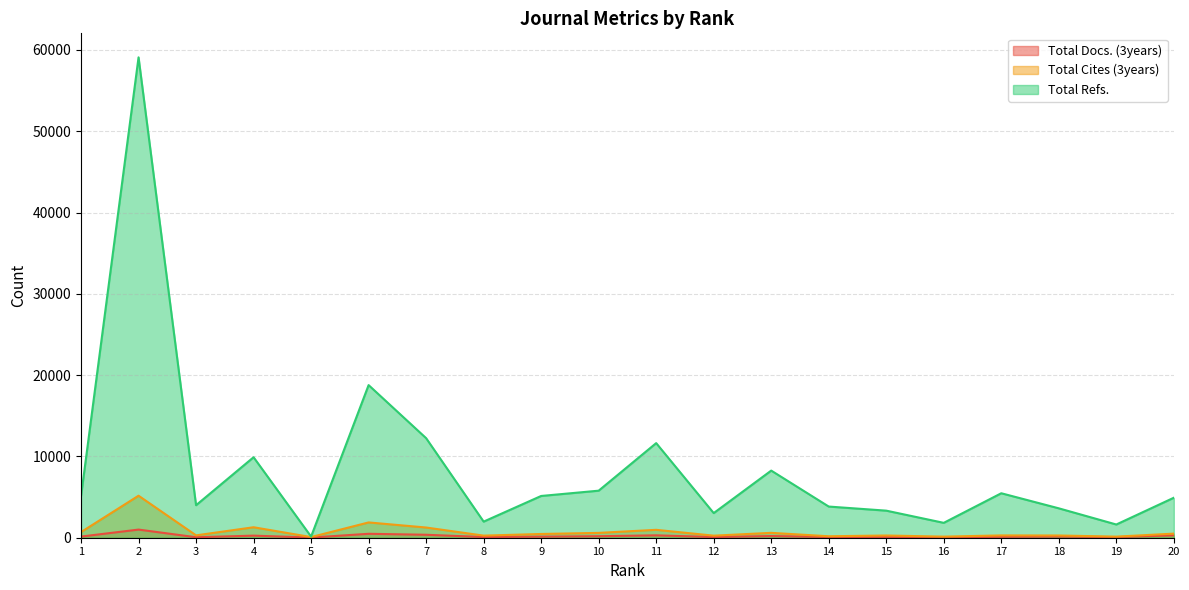

How many interior local valleys does the Total Cites (3years) series have?

7